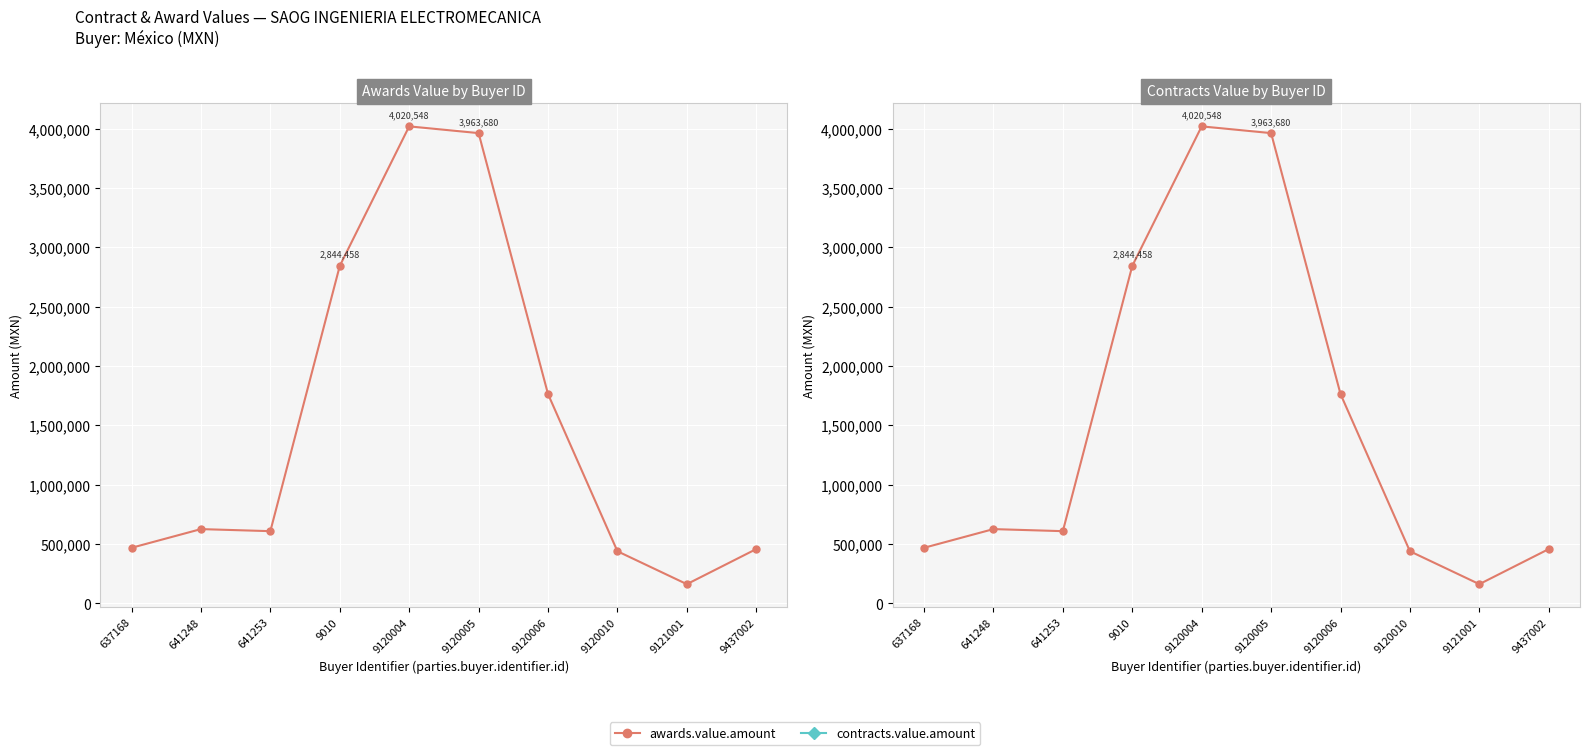

The awards.value.amount series shows 1764631.0 at 9120006. True or false?

True